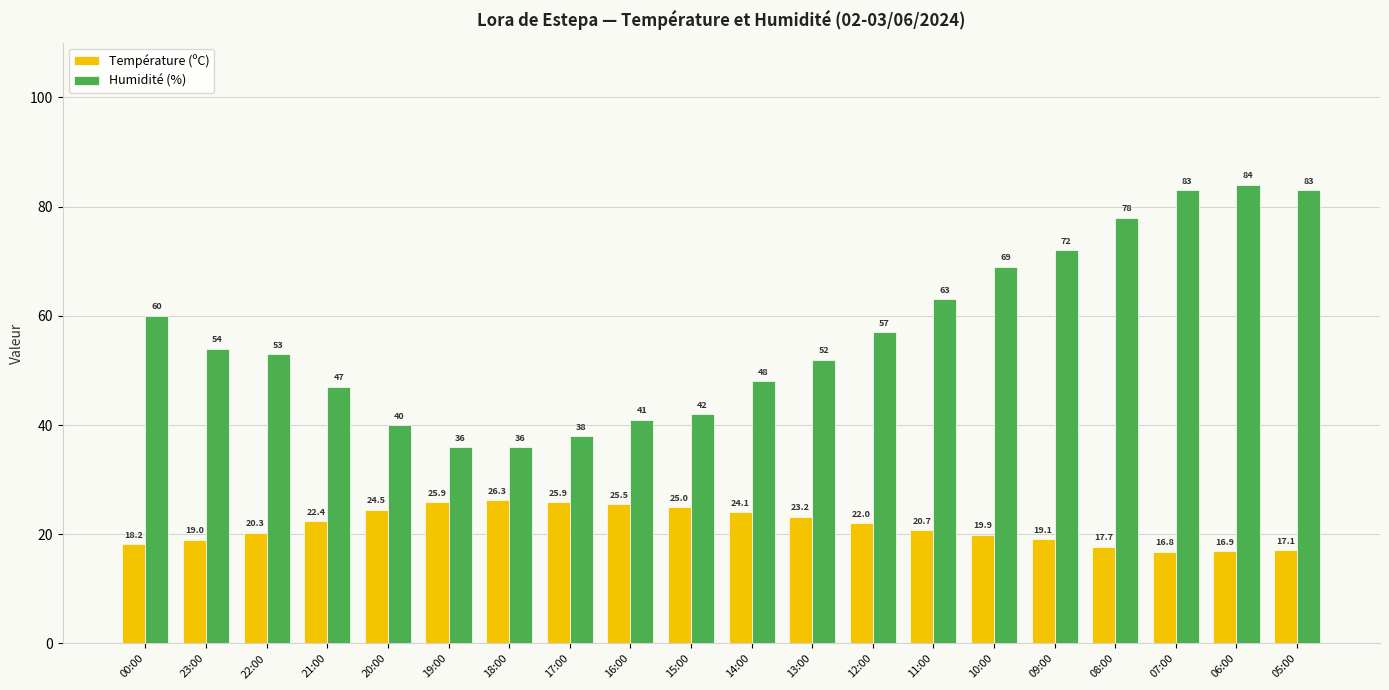

What is the label of the 11th bar from the right?

15:00